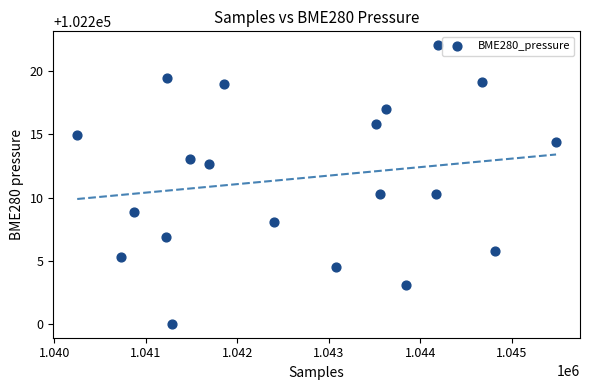

What is the range of X values (max minus min)?

5237.0